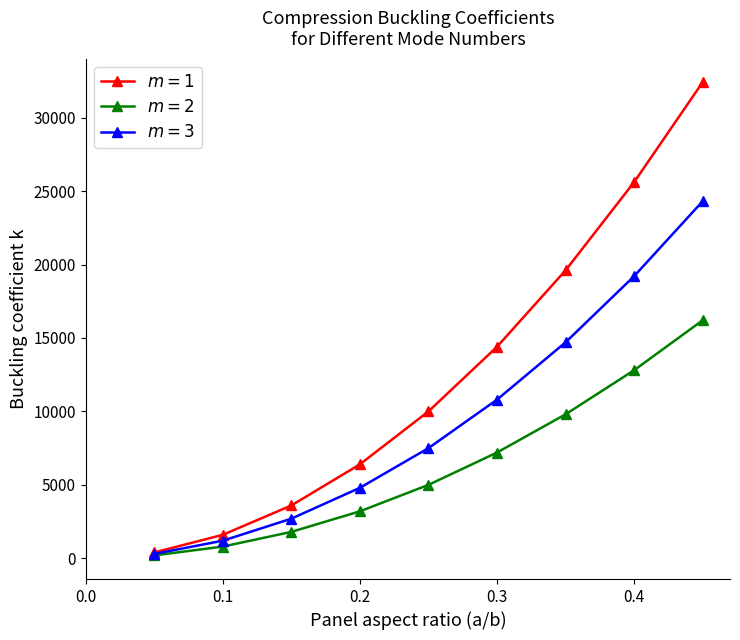

What is the maximum value shown in the chart?

32402.0